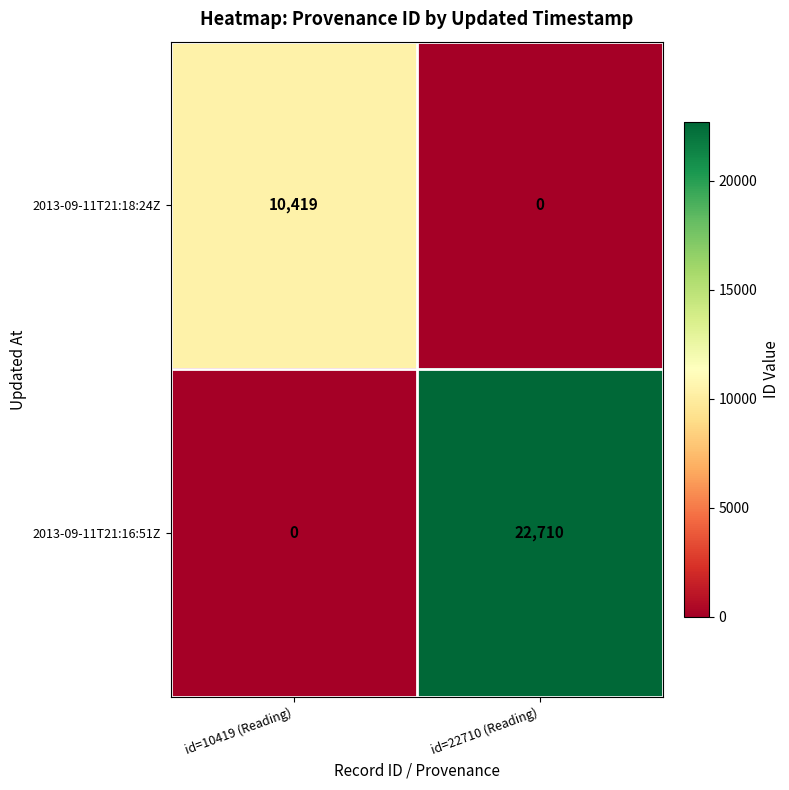

Reading left to right, list all the values displayed in this chart.

2013-09-11T21:18:24Z: 10419	0
2013-09-11T21:16:51Z: 0	22710